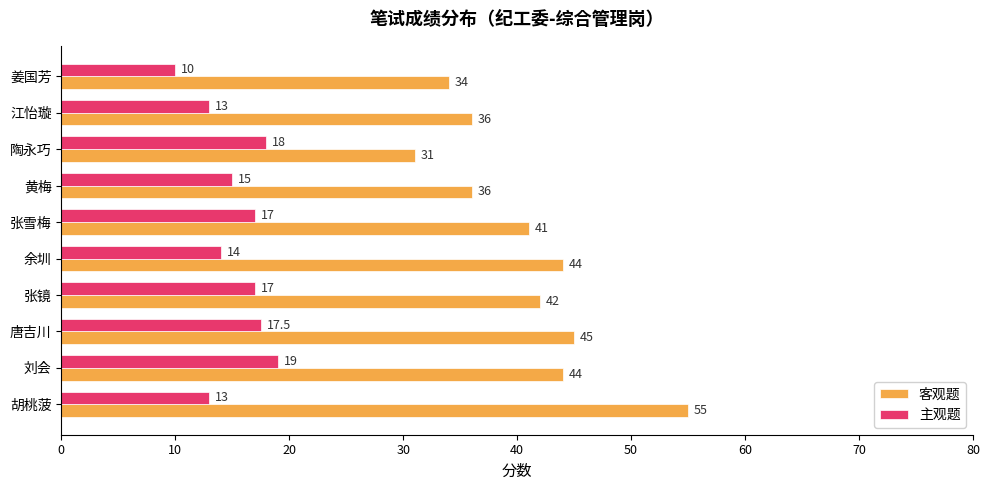

What is the lowest value of the 客观题 series?

31.0